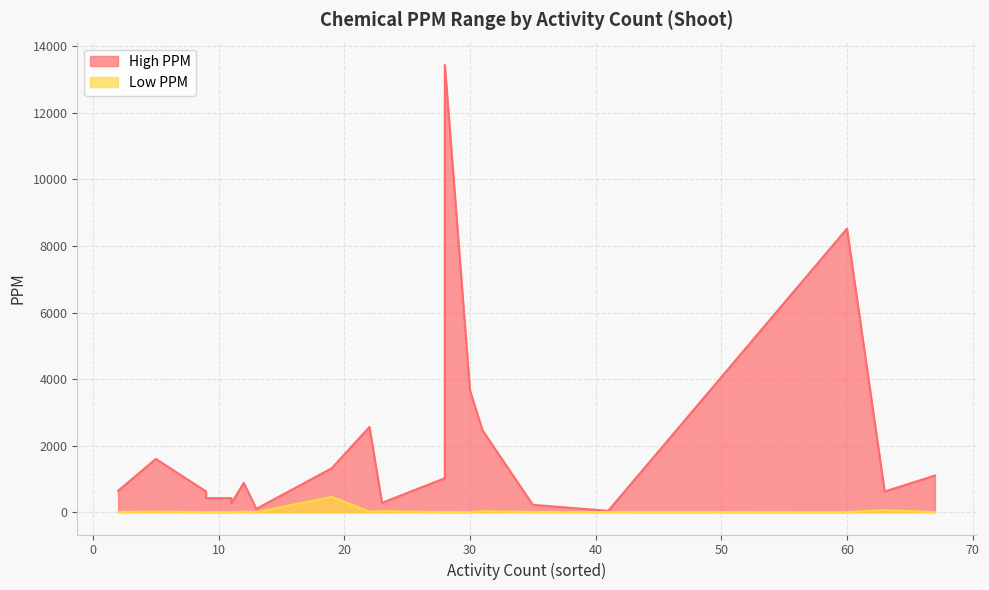

What is the value of the Low PPM point at the 19th from the left?

16